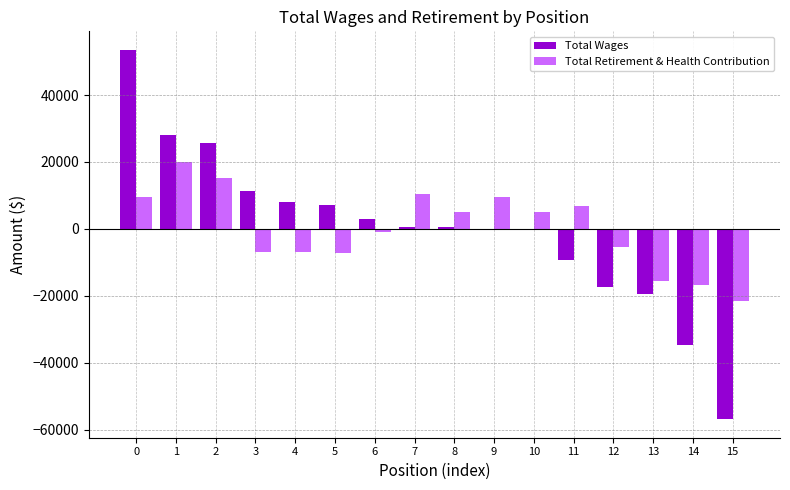

Between 4 and 13, which series saw the biggest shift?

Total Wages